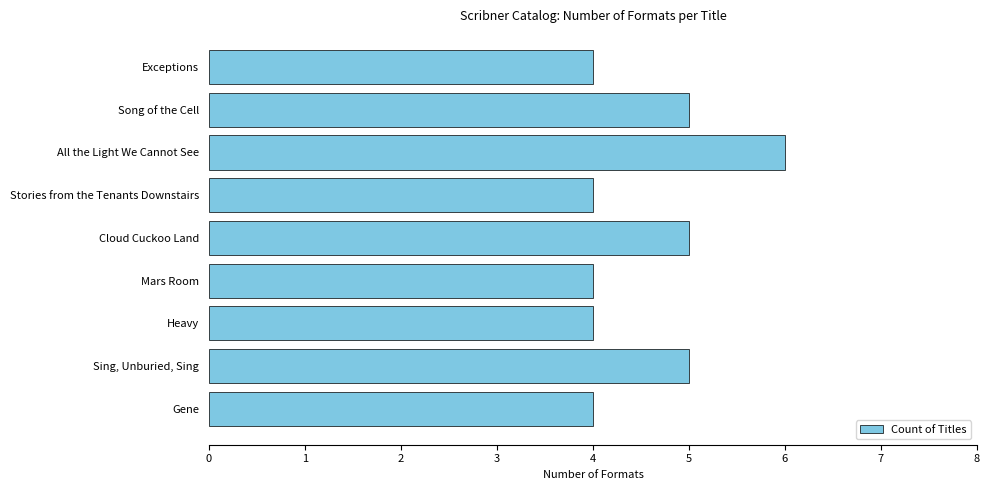

What is the smallest value displayed?

4